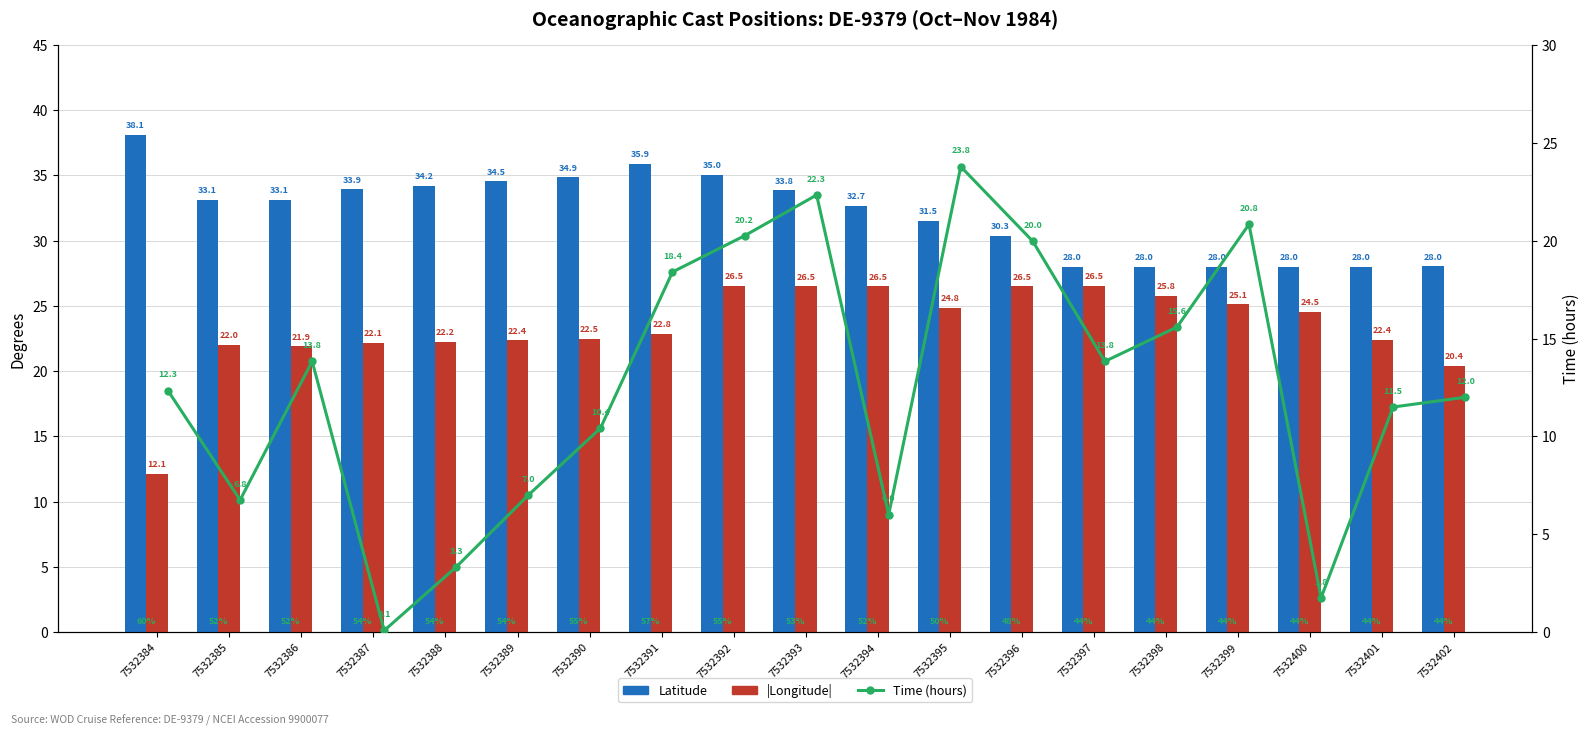

Count the number of data series in this chart.

3